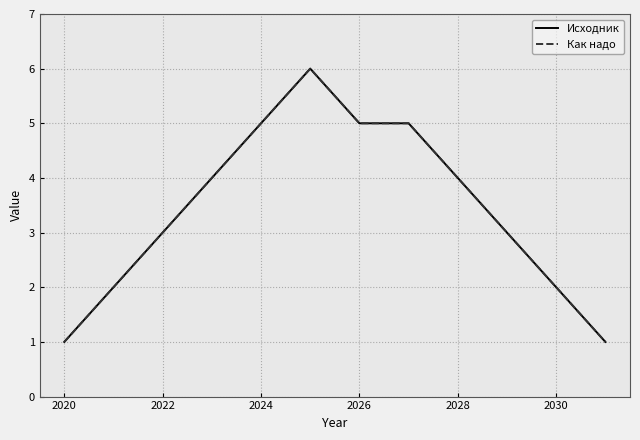

Which series has the largest range (max minus min)?

Исходник